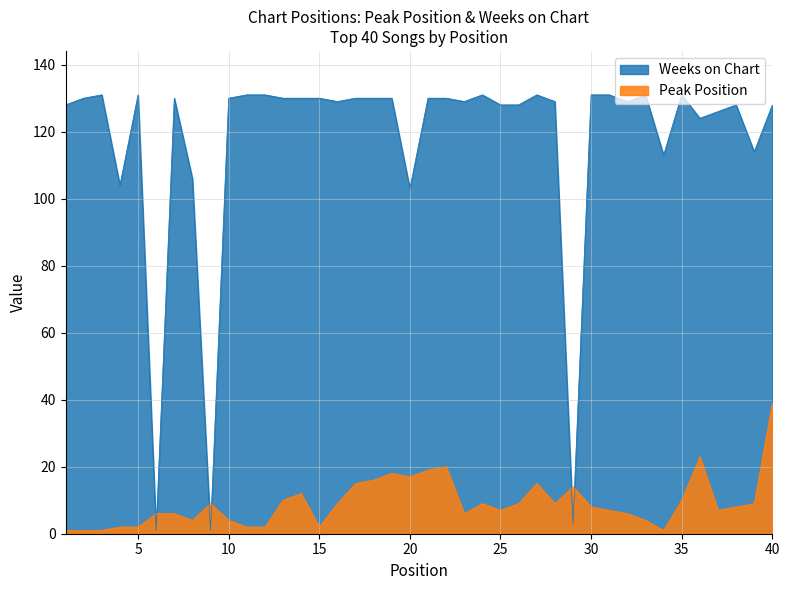

What is the difference between the second highest and minimum values in the Weeks on Chart series?

130